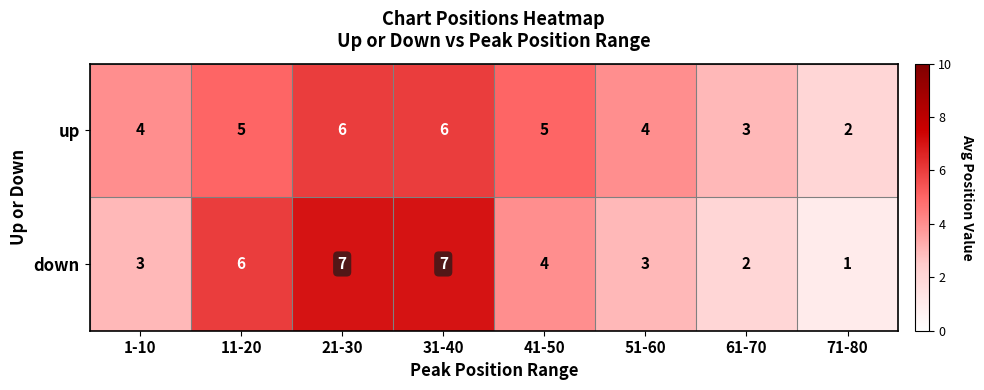

What is the sum of all up values?

35